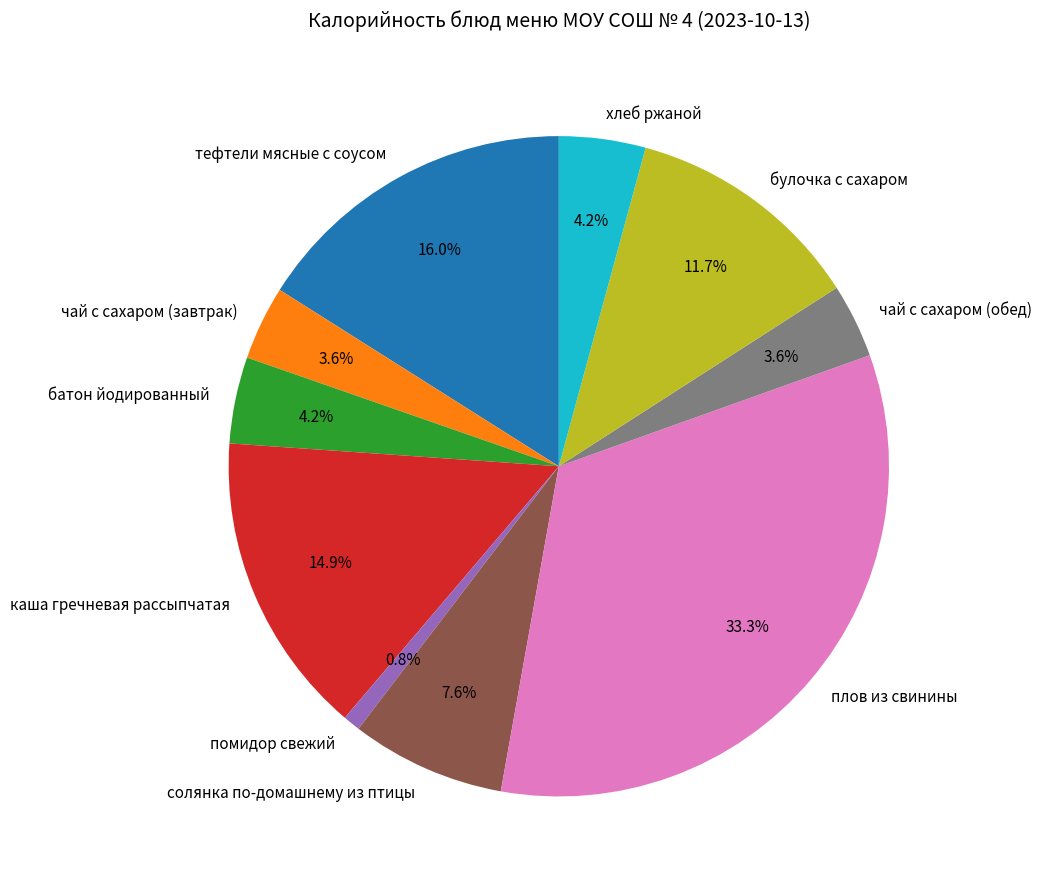

Between плов из свинины and солянка по-домашнему из птицы, which is larger?

плов из свинины